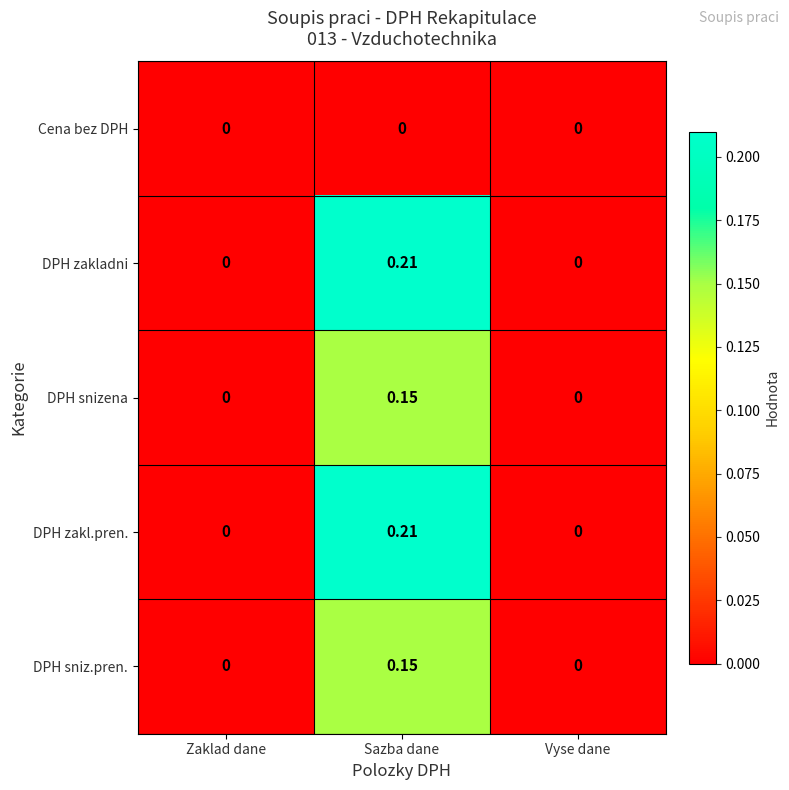

At which category is the sum across all series the highest?

Sazba dane